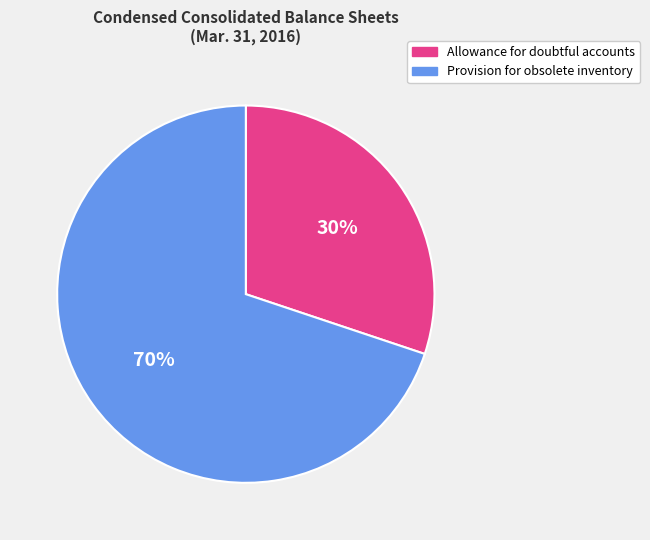

Rank the categories by value from lowest to highest.

Allowance for doubtful accounts, Provision for obsolete inventory